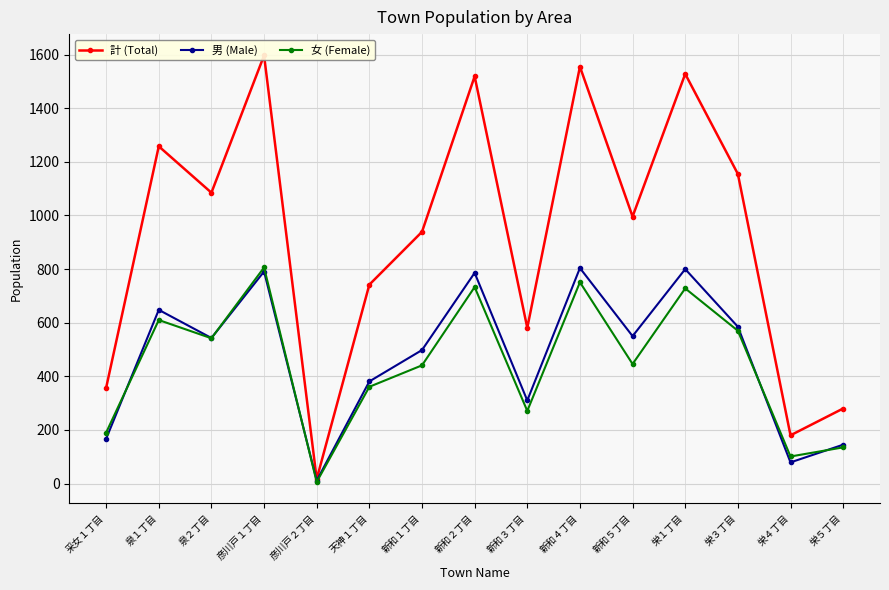

What is the approximate value of 女 (Female) at 栄３丁目?

570